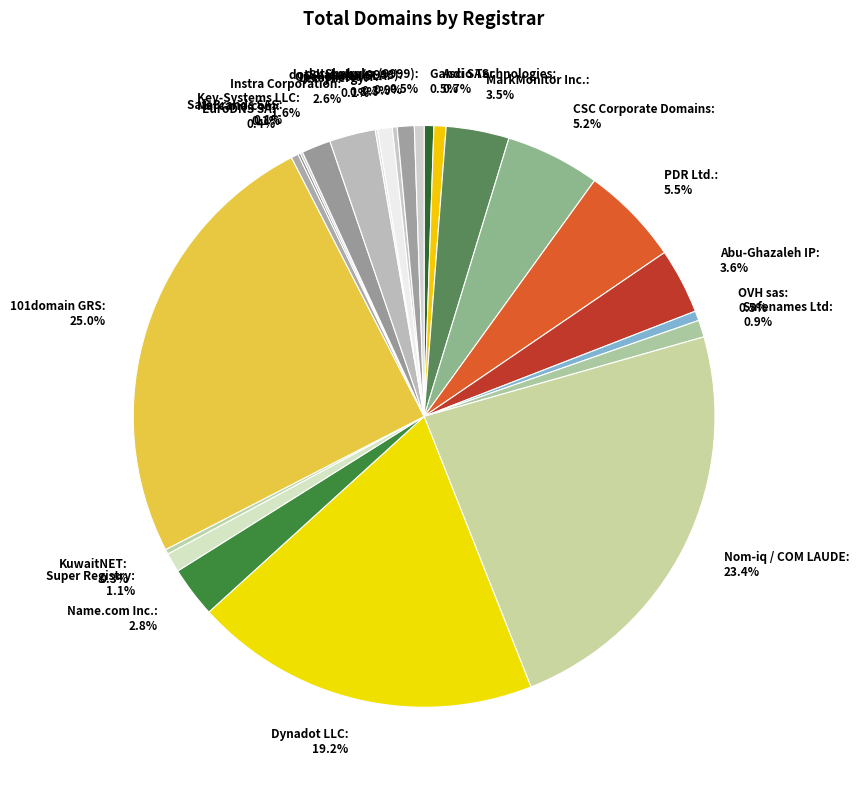

Does any single category account for the majority?

No